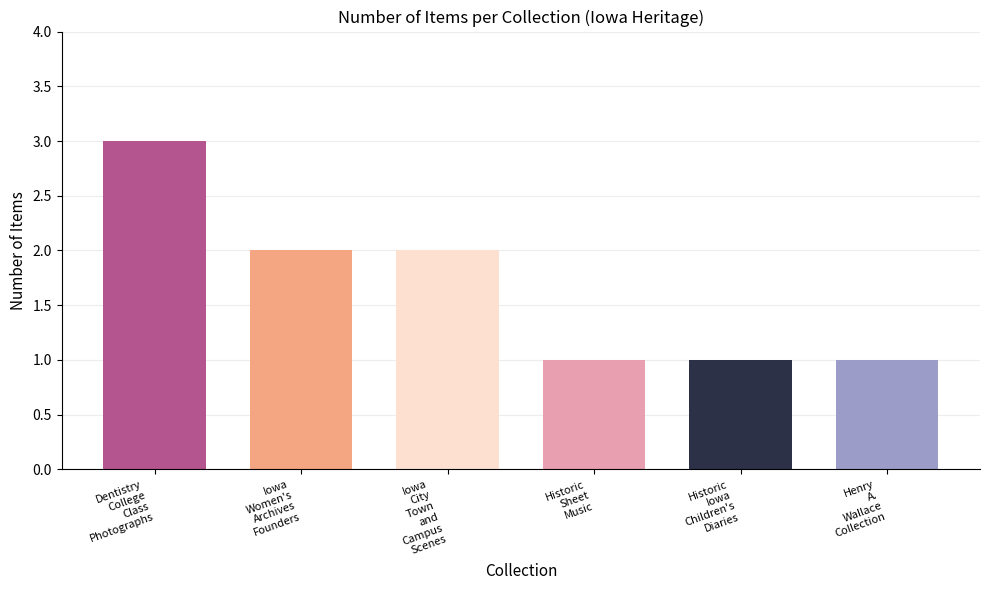

Reading left to right, what are all the values shown in this chart?

Dentistry
College
Class
Photographs=3	Iowa
Women's
Archives
Founders=2	Iowa
City
Town
and
Campus
Scenes=2	Historic
Sheet
Music=1	Historic
Iowa
Children's
Diaries=1	Henry
A.
Wallace
Collection=1